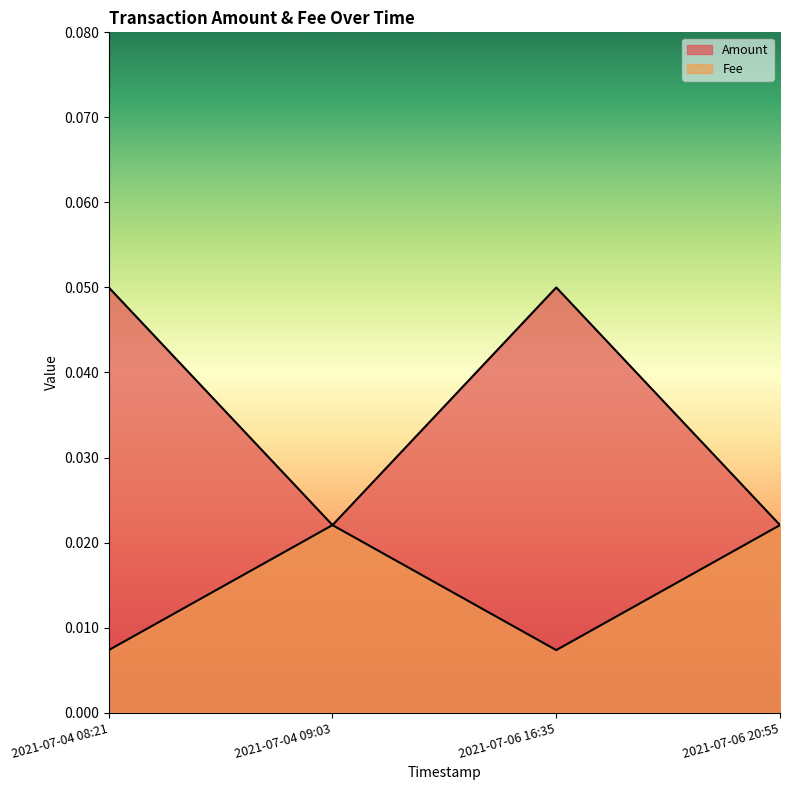

Is it true that Fee equals 0.1 at 2021-07-04 08:21?

False